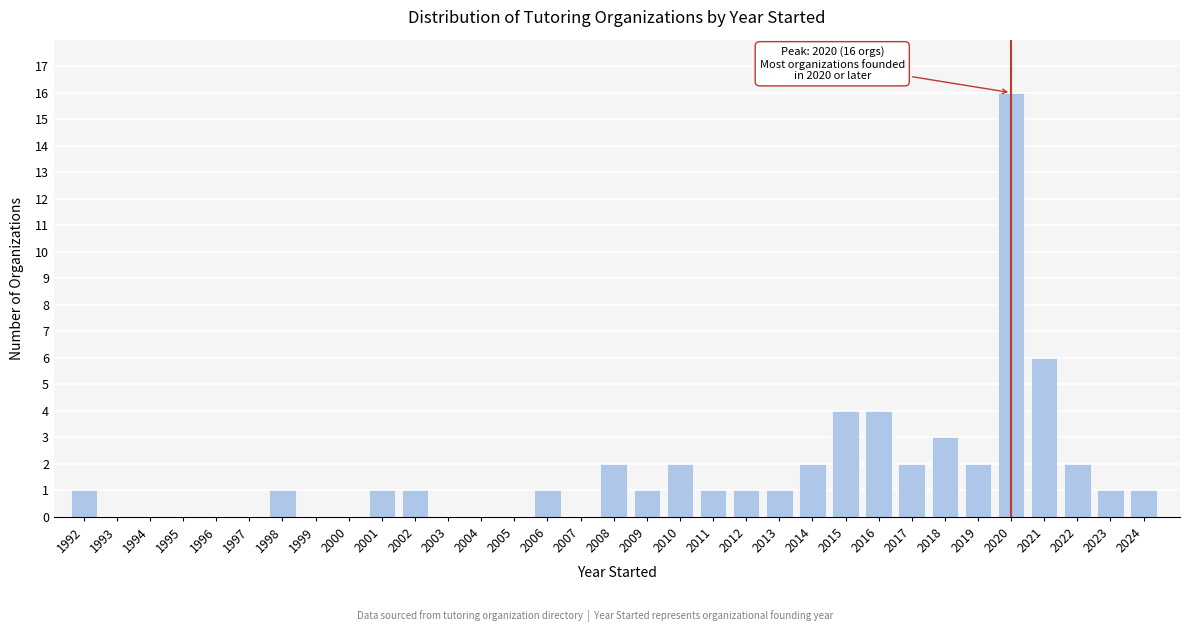

At which category does the chart reach its peak across all series?

2020